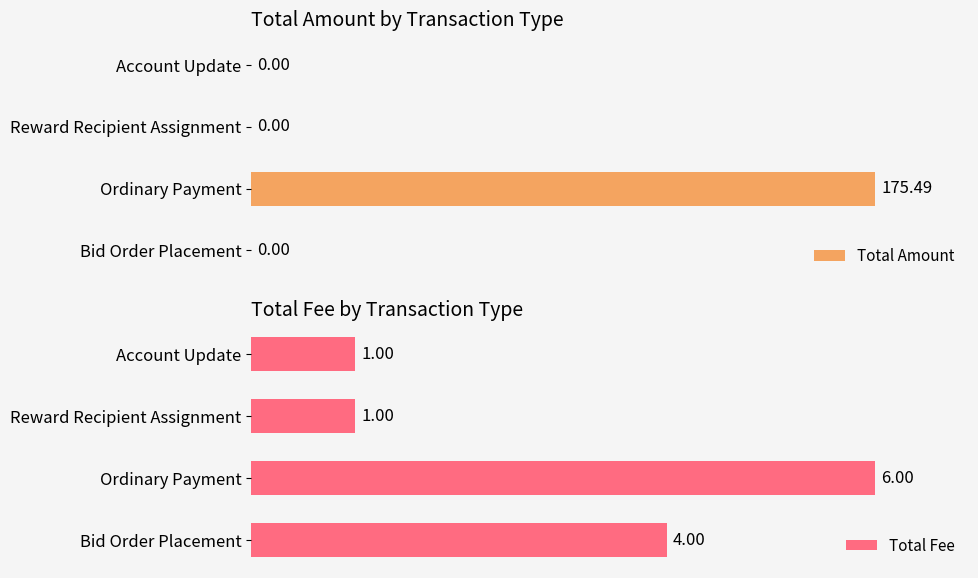

At which label is Total Fee closest to 3?

Bid Order Placement